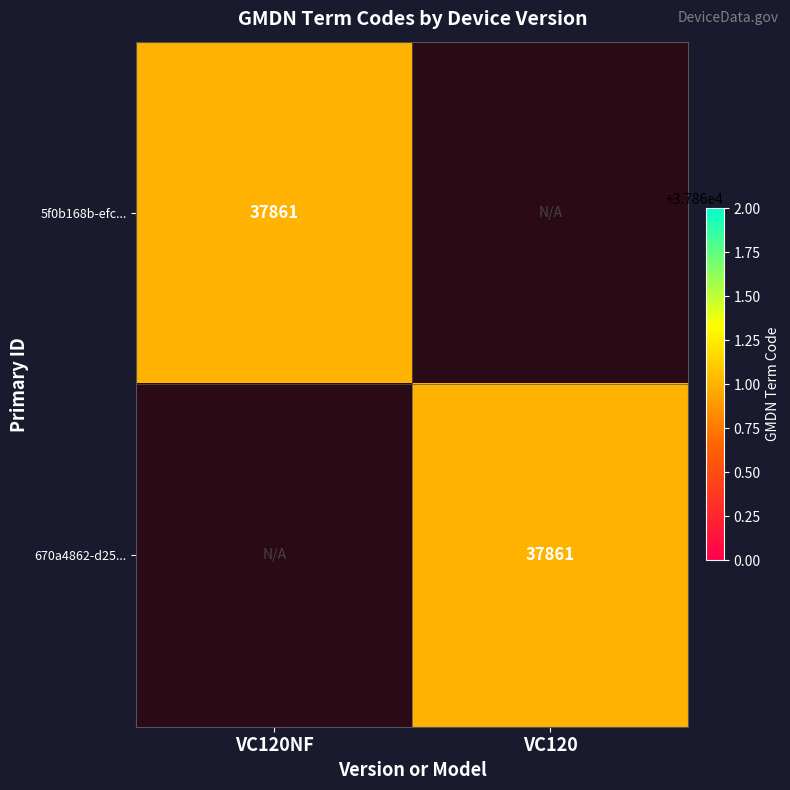

The value of 670a4862-d25... at VC120 is 12137. True or false?

False